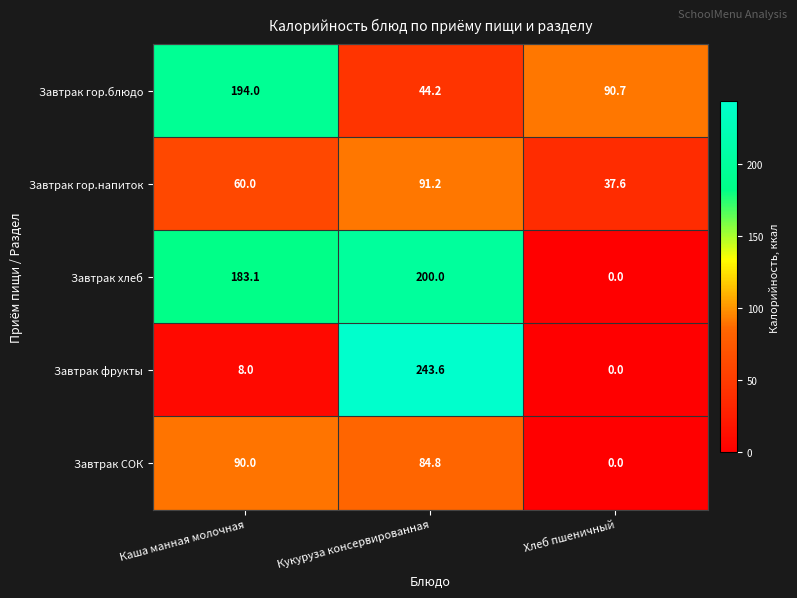

Which series has the widest spread of values?

Завтрак фрукты